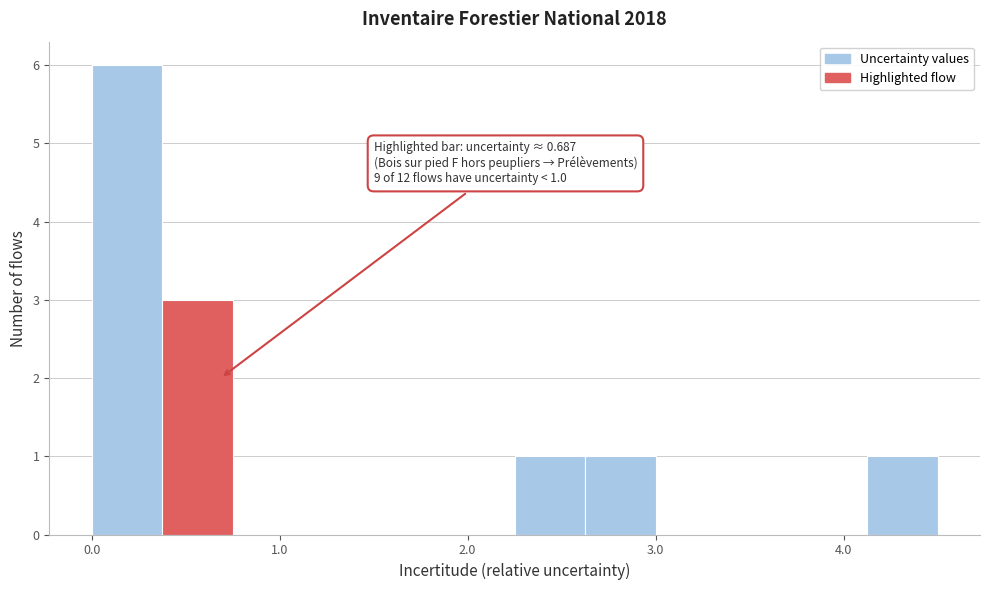

Read against the x-axis, roughly where is the centre of the tallest bar?

0.2